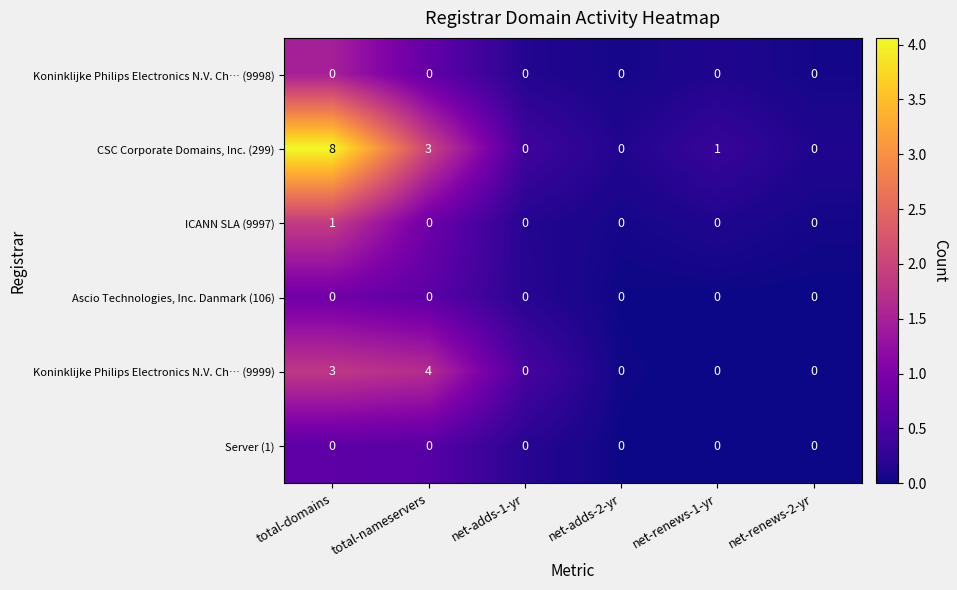

Which series changed the most between total-domains and net-adds-2-yr?

CSC Corporate Domains, Inc. (299)